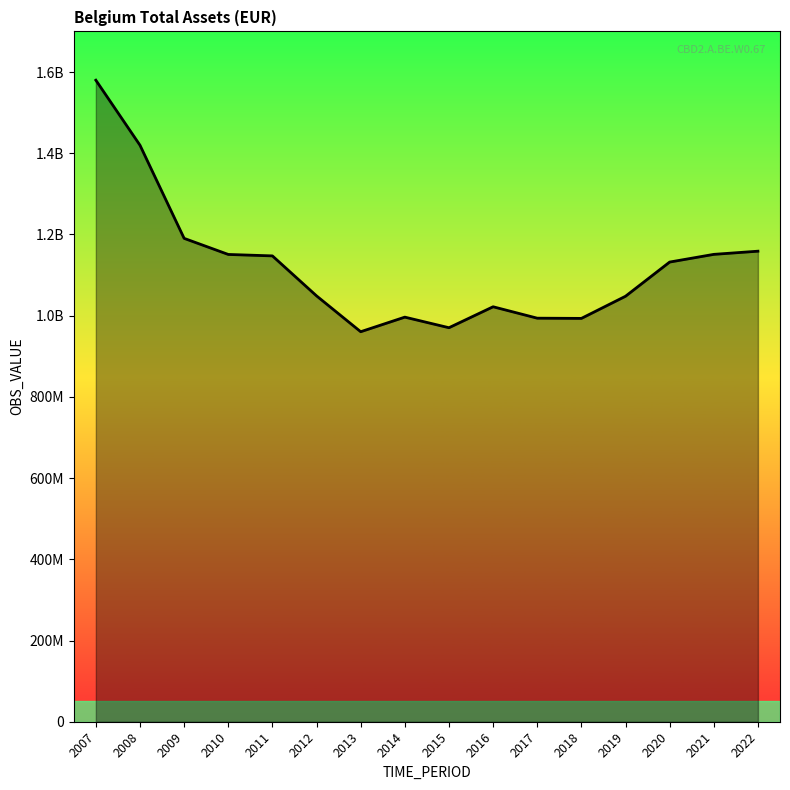

How many interior local peaks (higher than both neighbors) does the data have?

2